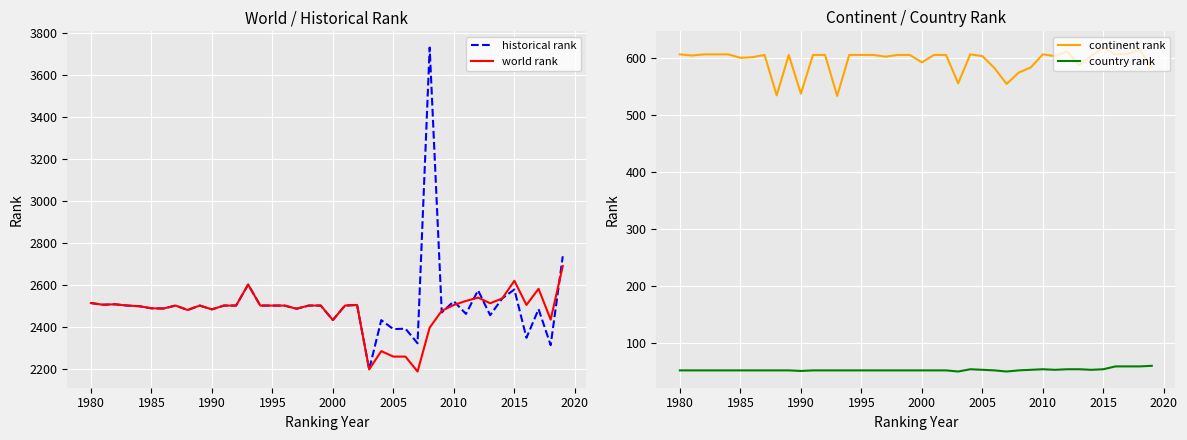

True or false: continent rank has a value of 274 at 1995.

False